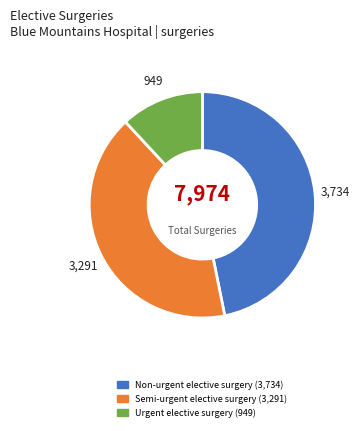

Is it true that Urgent elective surgery is 27% of the pie?

False